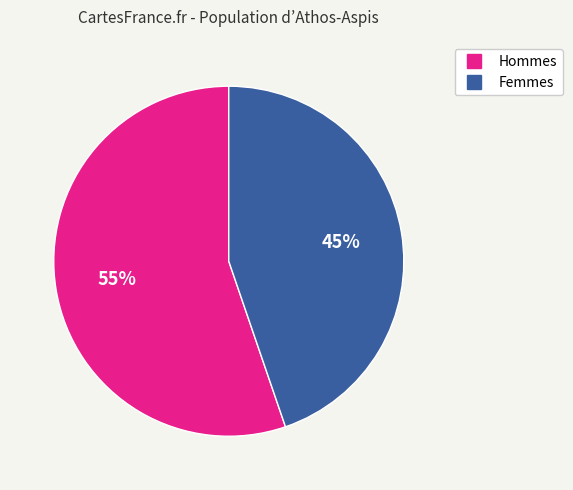

To the nearest percent, what is the average slice percentage?

50%